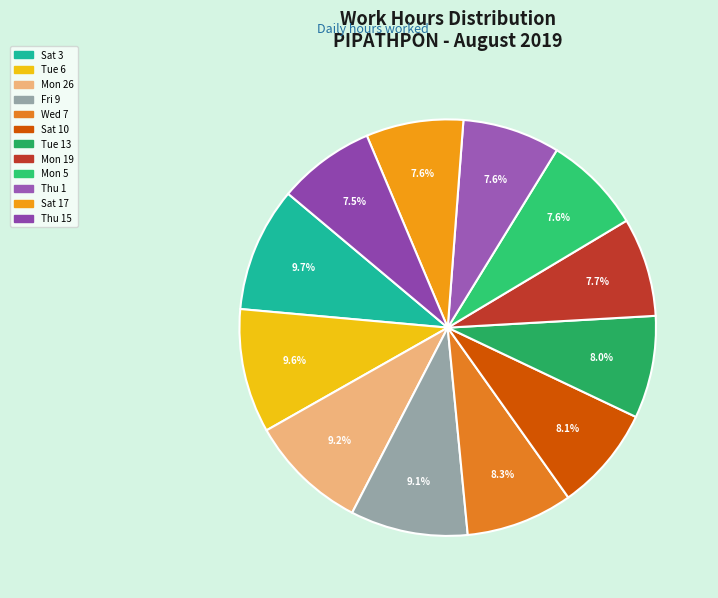

Does any single category account for the majority?

No